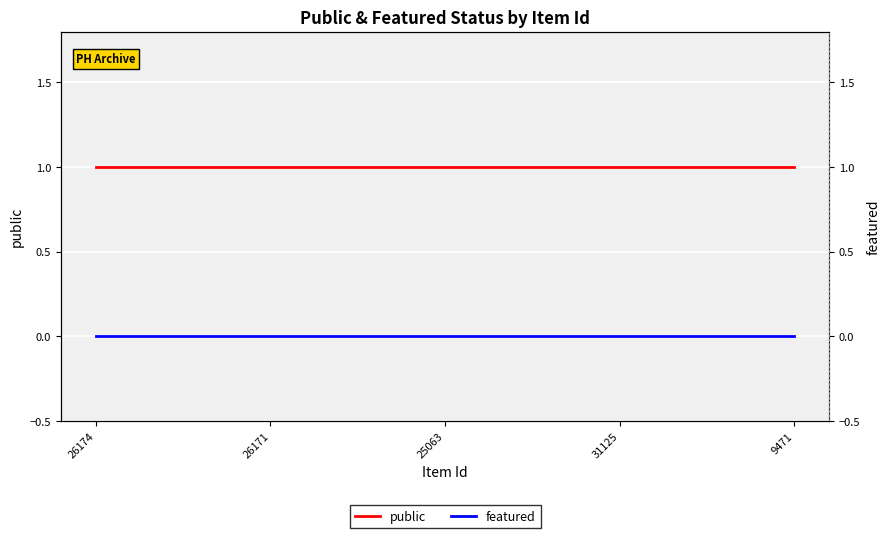

True or false: featured and public intersect in this chart.

False